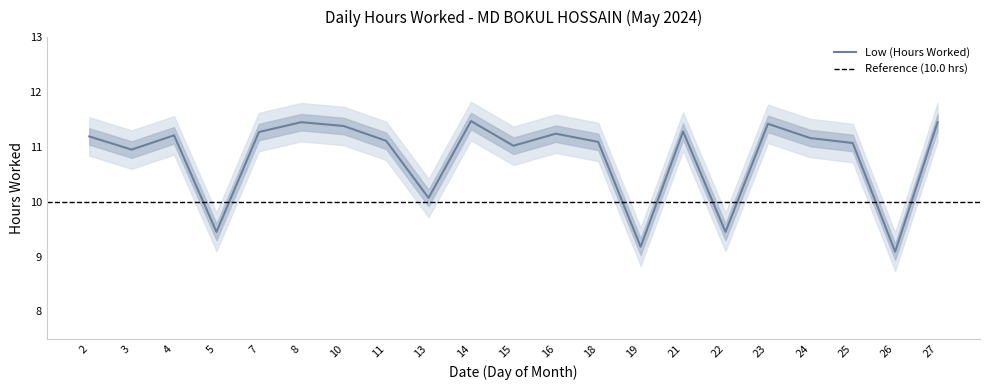

Reading left to right, transcribe all the data shown in this chart.

11.2	10.9	11.2	9.4	11.3	11.4	11.4	11.1	10.1	11.5	11.0	11.2	11.1	9.2	11.3	9.4	11.4	11.2	11.1	9.1	11.4